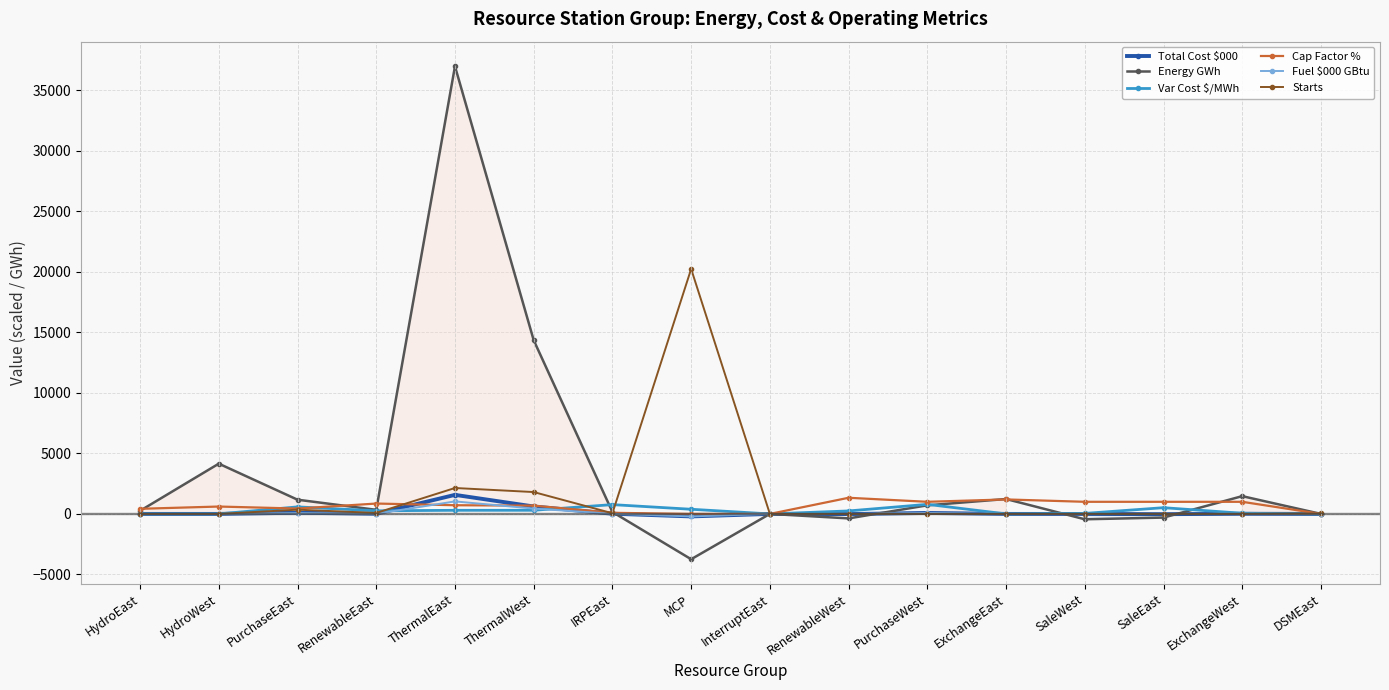

What is the spread (max minus min) of values at DSMEast?

35.0